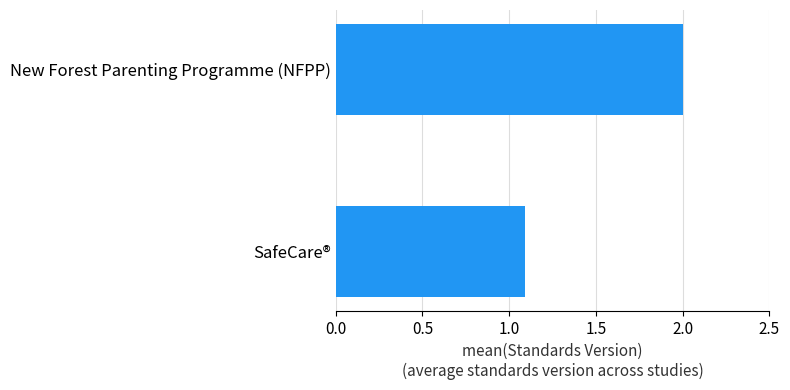

List the labels in order of value, smallest first.

SafeCare®, New Forest Parenting Programme (NFPP)